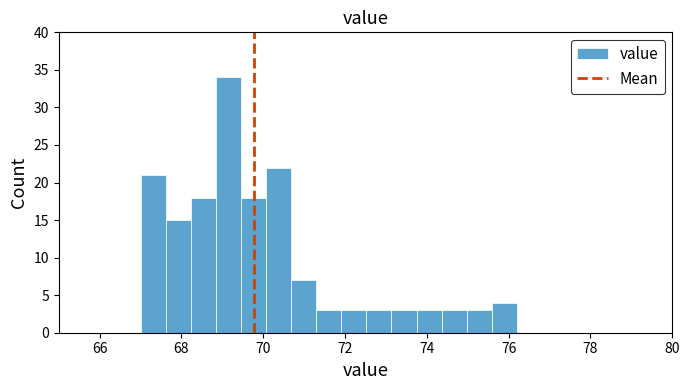

Around what value on the x-axis is the tallest bar? Give the approximate position of its centre, as read against the axis.

69.2